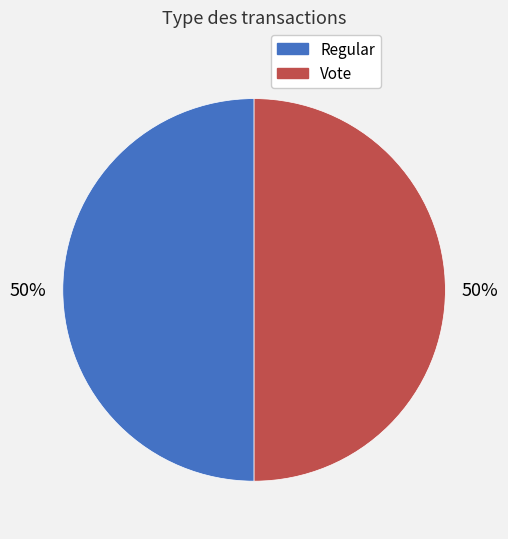

To the nearest percent, what is the average slice percentage?

50%